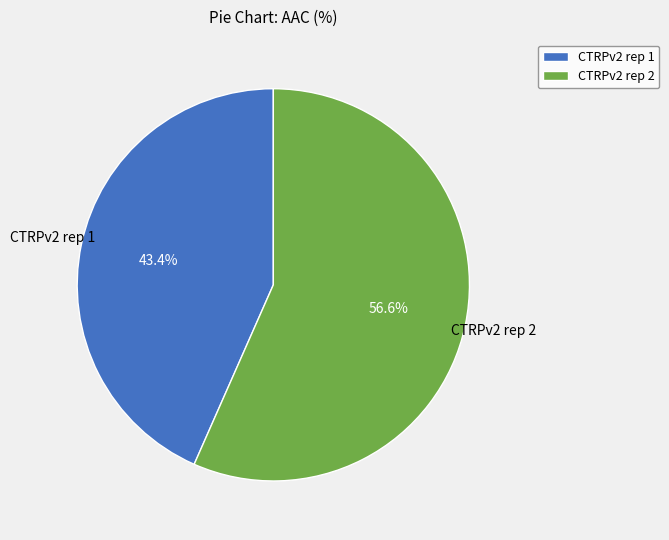

Rank the categories by value from lowest to highest.

CTRPv2 rep 1, CTRPv2 rep 2